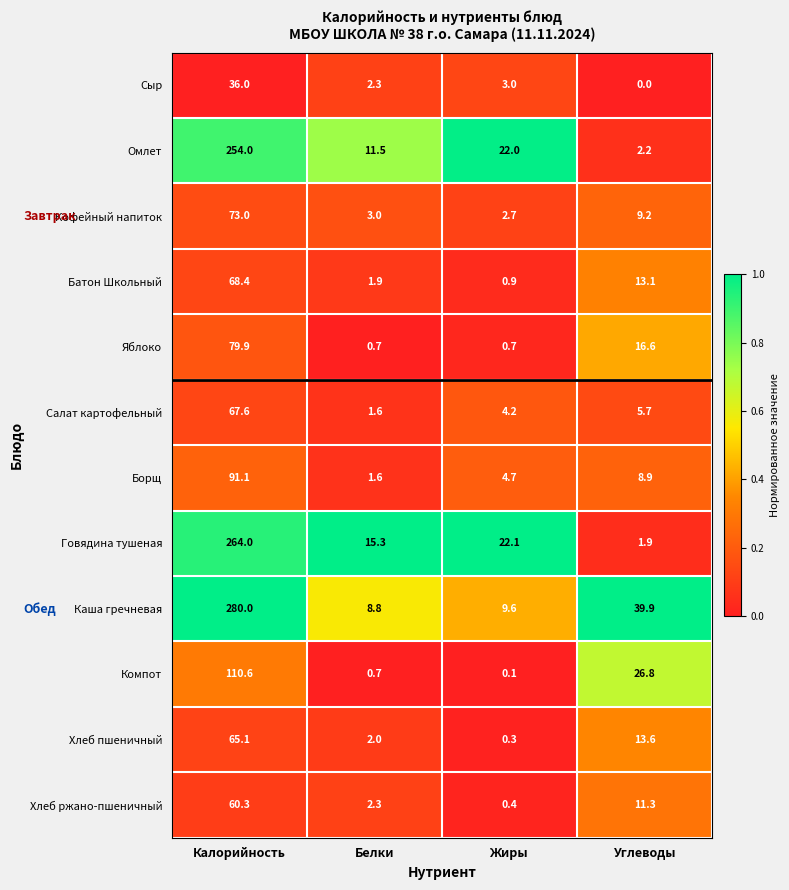

What is the difference between the Компот values at Белки and Жиры?

0.6